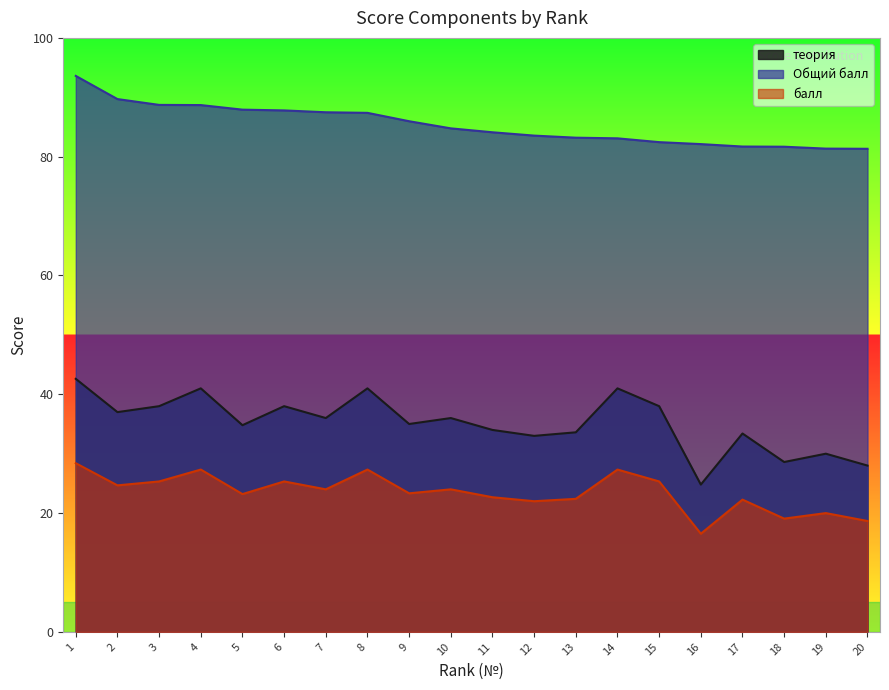

How many interior local peaks does the теория series have?

7